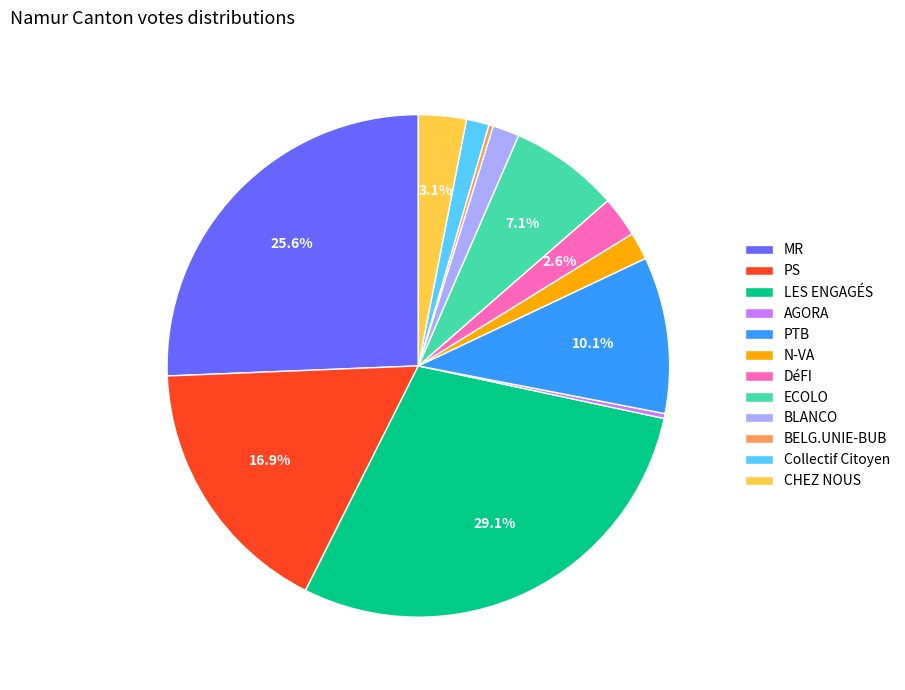

How many segments does this pie chart have?

12